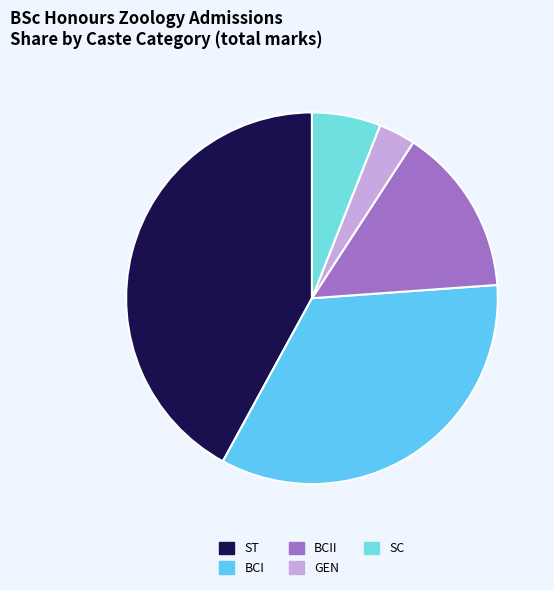

Which category has the smallest portion of the pie?

GEN